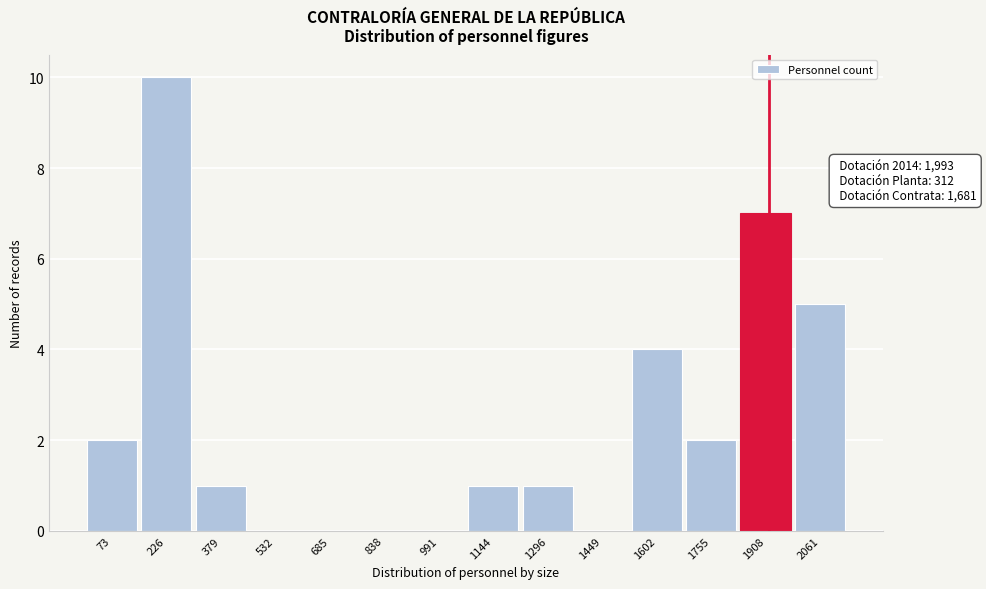

Reading right to left, list all the values displayed in this chart.

2061=5	1908=7	1755=2	1602=4	1449=0	1296=1	1144=1	991=0	838=0	685=0	532=0	379=1	226=10	73=2